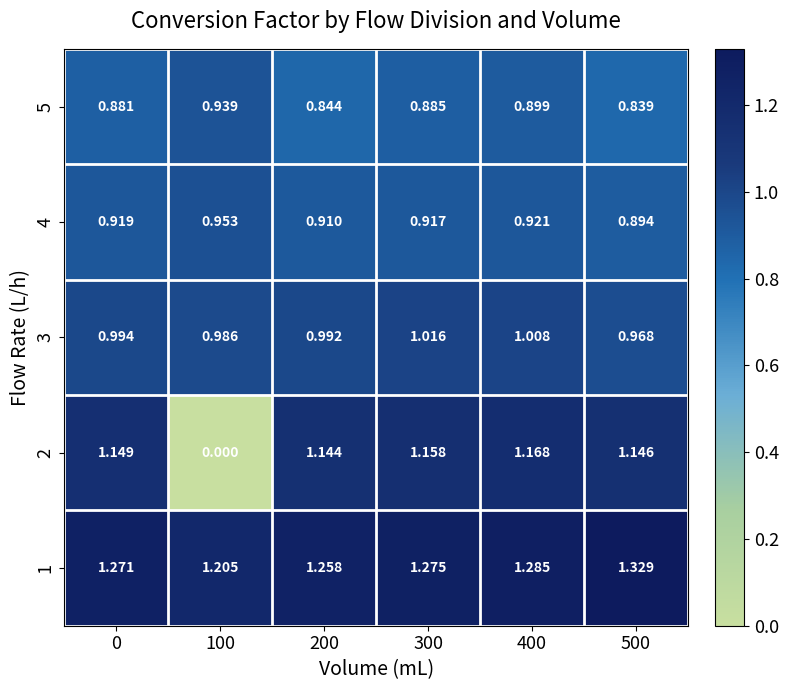

Is the value of 3 at 400 greater than the value of 4 at 400?

Yes